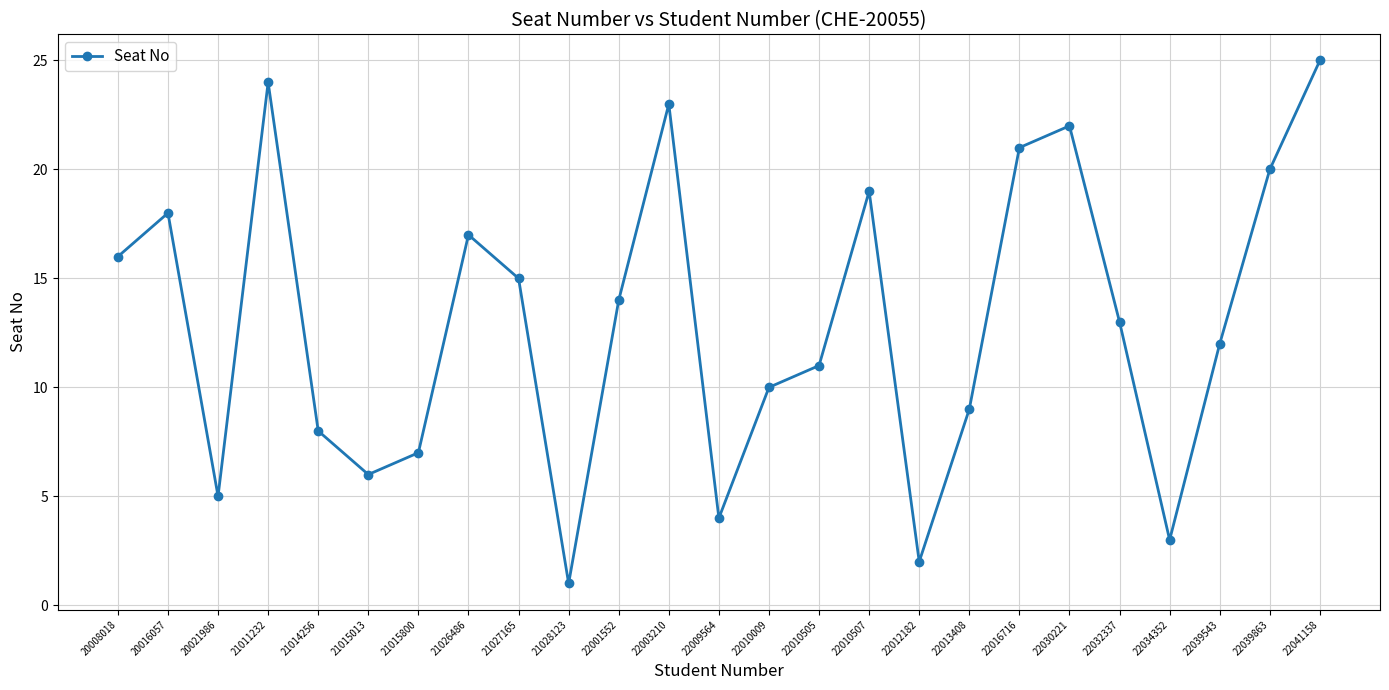

The value at 22012182 is 2. True or false?

True